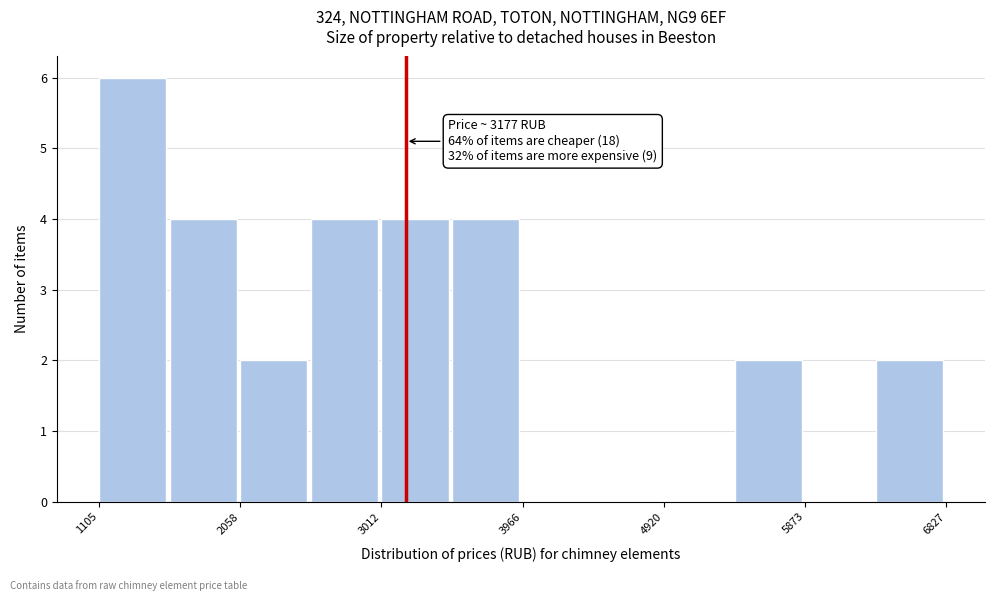

Which range on the x-axis has the tallest bar?

1100 to 1600